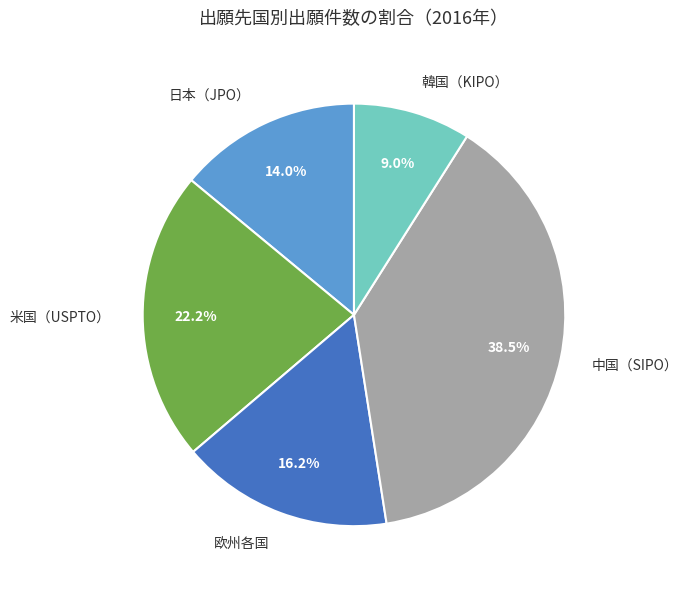

Do 米国（USPTO） and 中国（SIPO） together represent more than half of the pie?

Yes